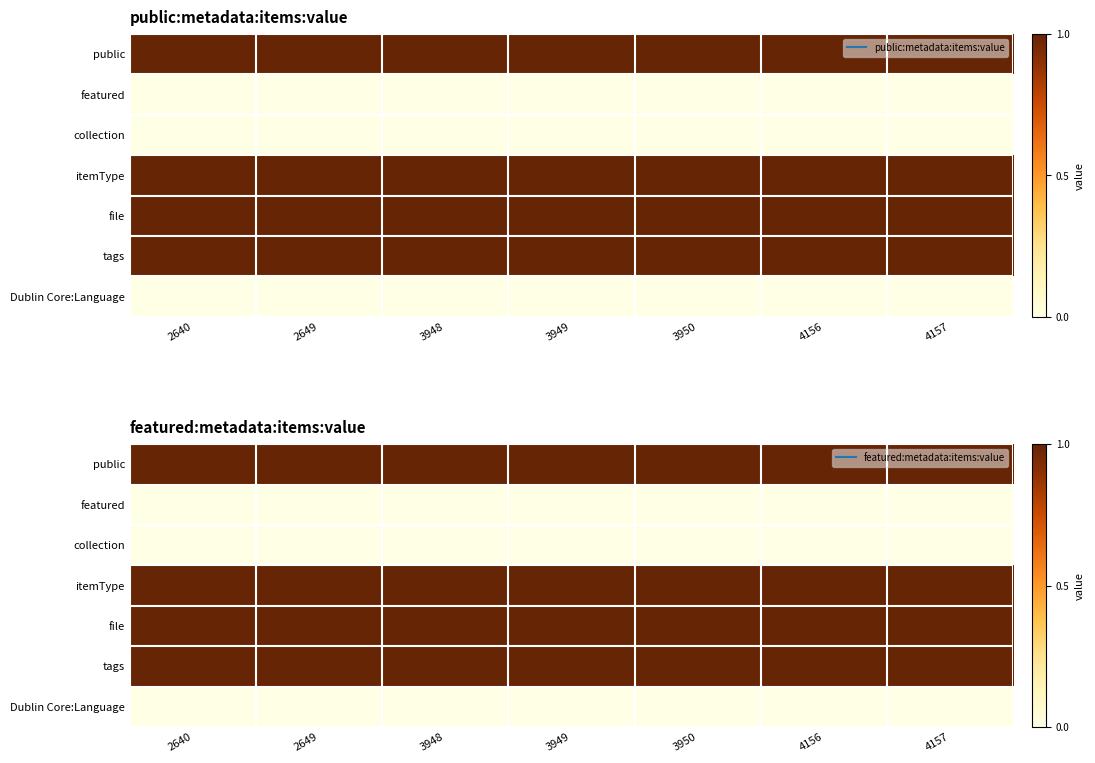

The value of public at 4156 is 2. True or false?

False